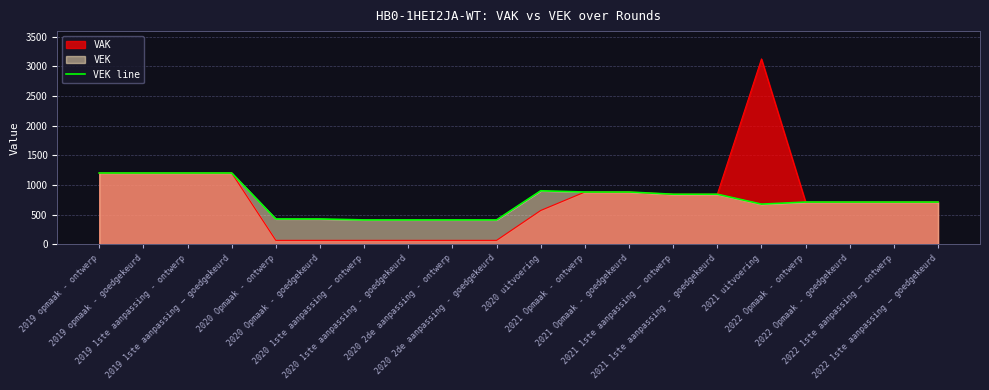

What is the maximum value shown in the chart?

3127